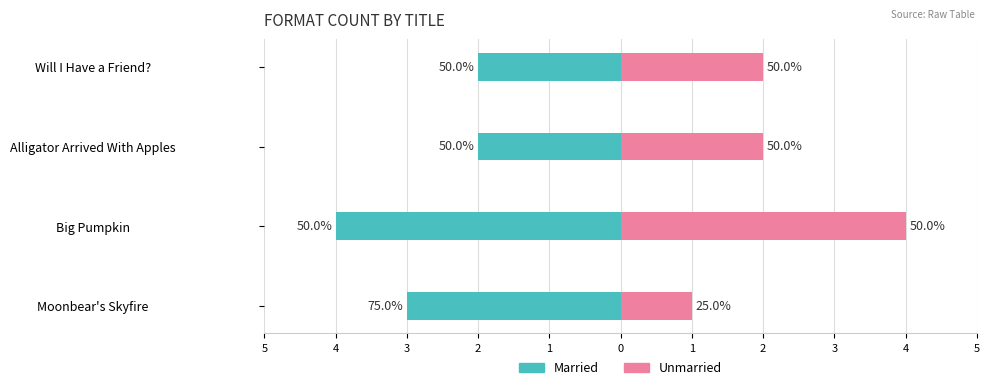

How many groups of bars are there?

4